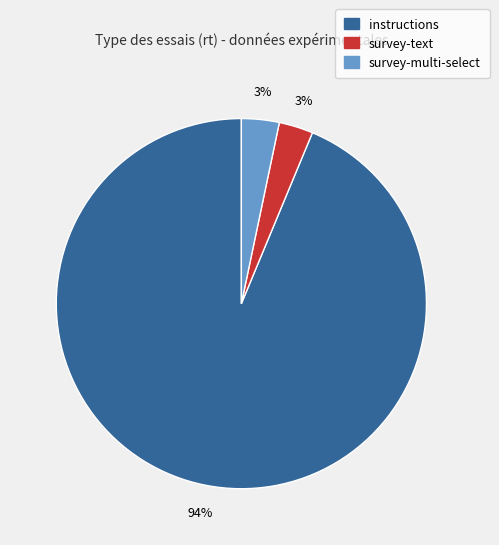

True or false: instructions accounts for 94% of the total.

True